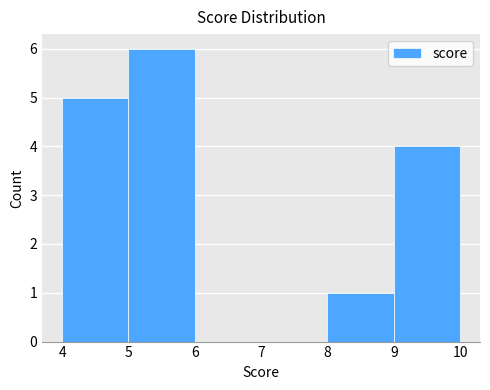

Reading left to right, transcribe this chart: for each bar, give the range it covers on the x-axis and its height. The values are not printed on the chart, so give them approximately, as read against the axis.

4 to 5: 5
5 to 6: 6
6 to 7: 0
7 to 8: 0
8 to 9: 1
9 to 10: 4